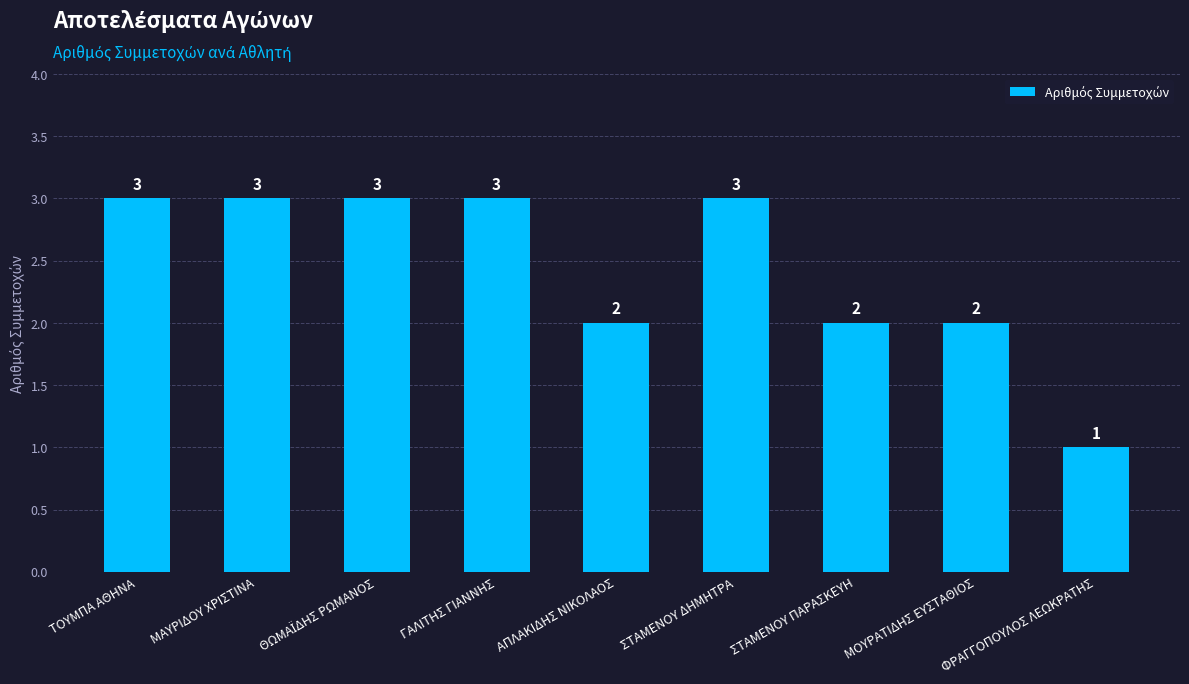

What is the maximum value shown in the chart?

3